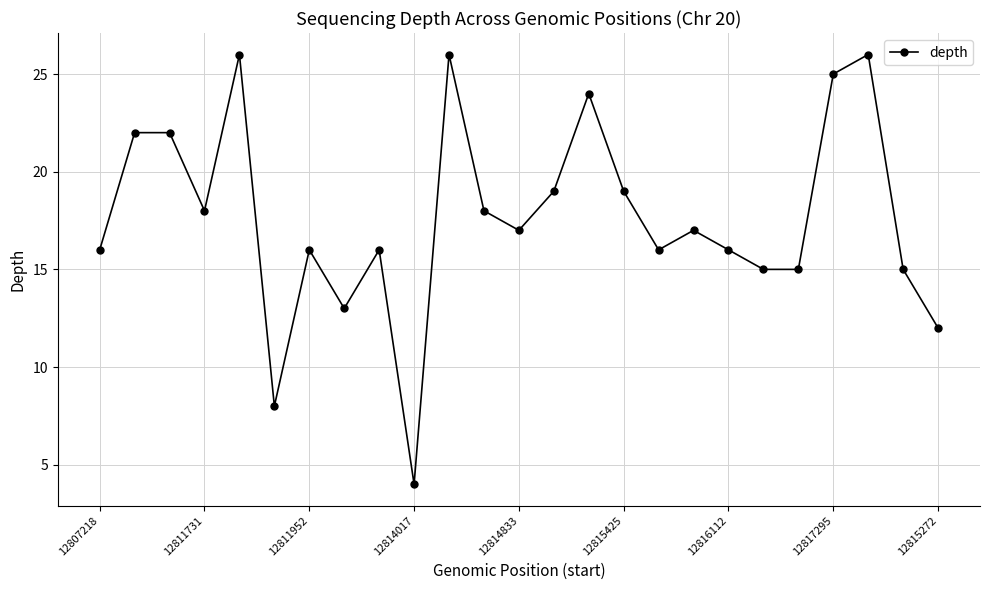

What is the maximum value shown in the chart?

26